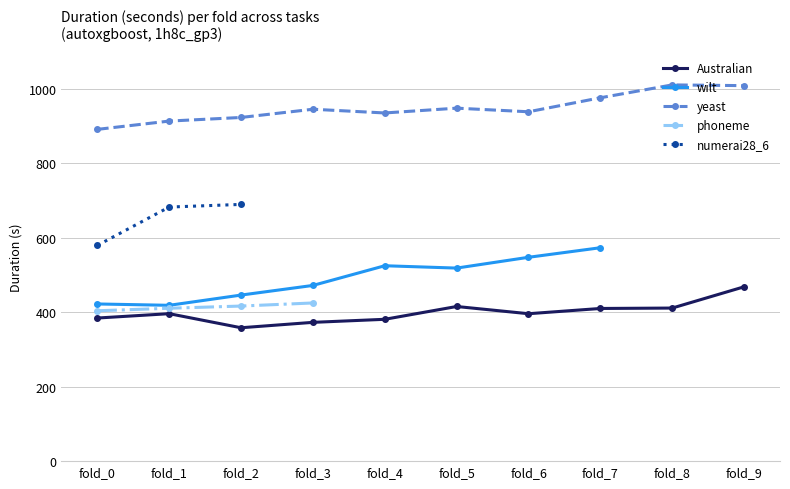

True or false: yeast and Australian cross at least once.

False